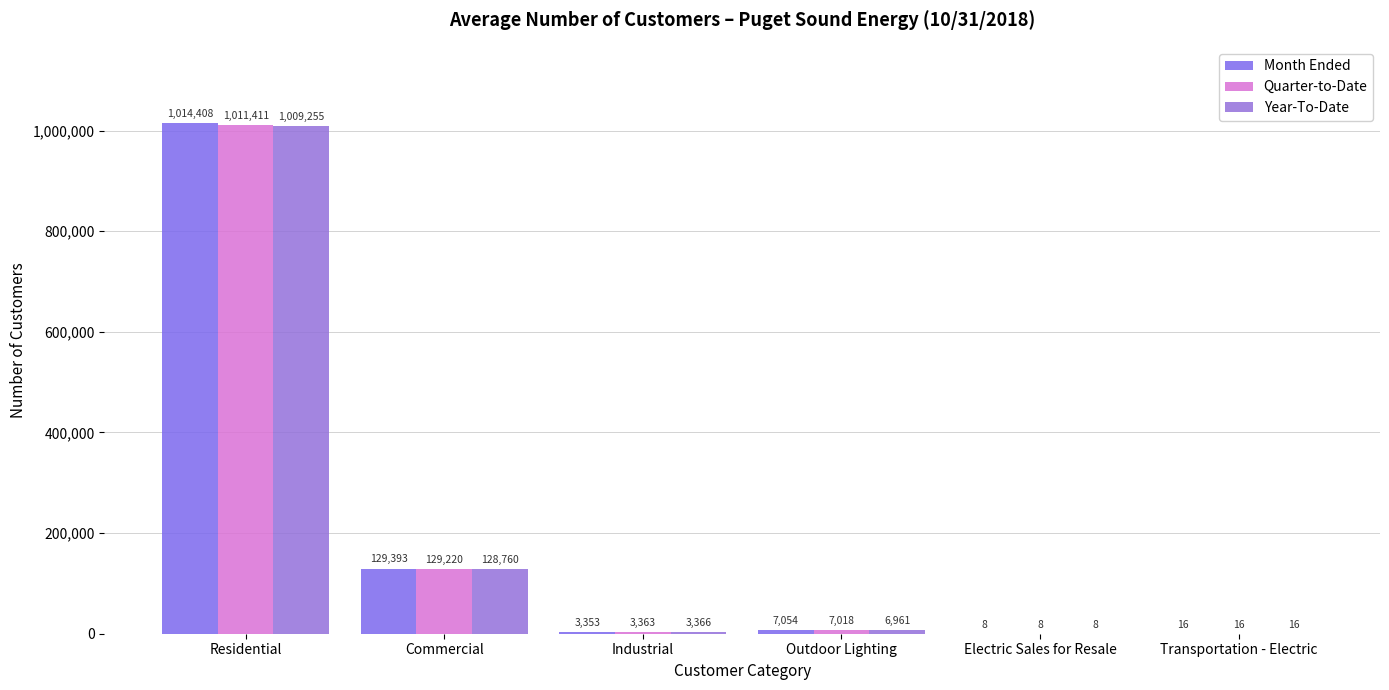

What is the maximum value for Quarter-to-Date?

1011411